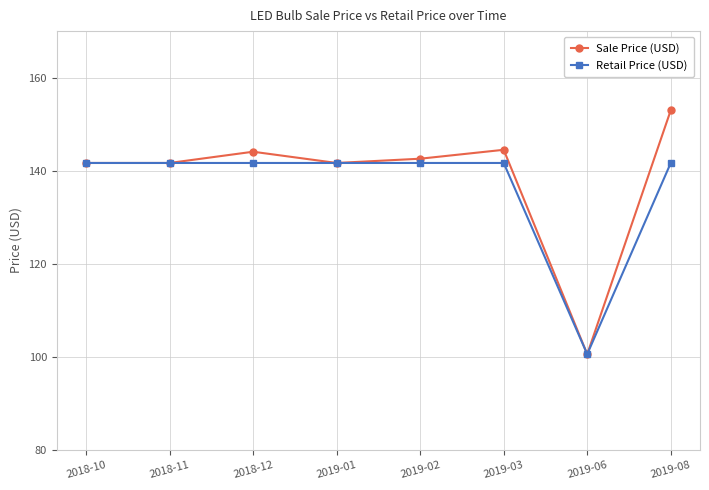

How many series are shown in this chart?

2